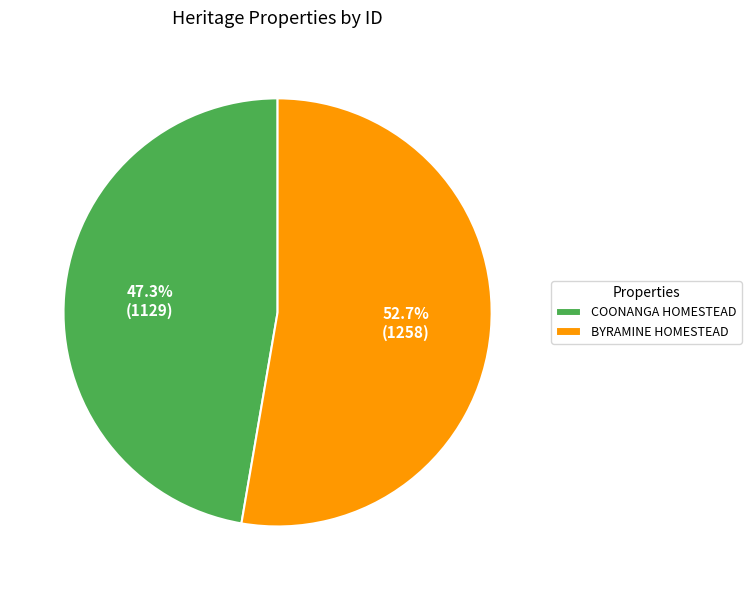

Combined, what portion of the pie is COONANGA HOMESTEAD and BYRAMINE HOMESTEAD?

100.0%